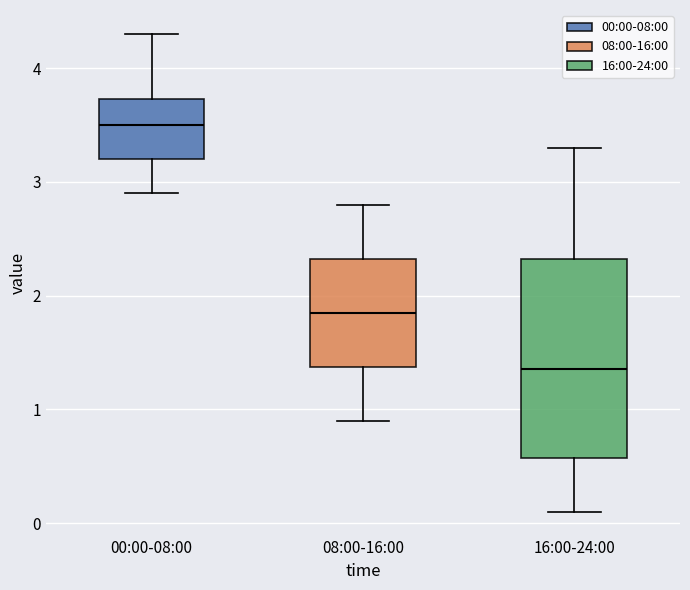

Which box's median line is the lowest?

16:00-24:00